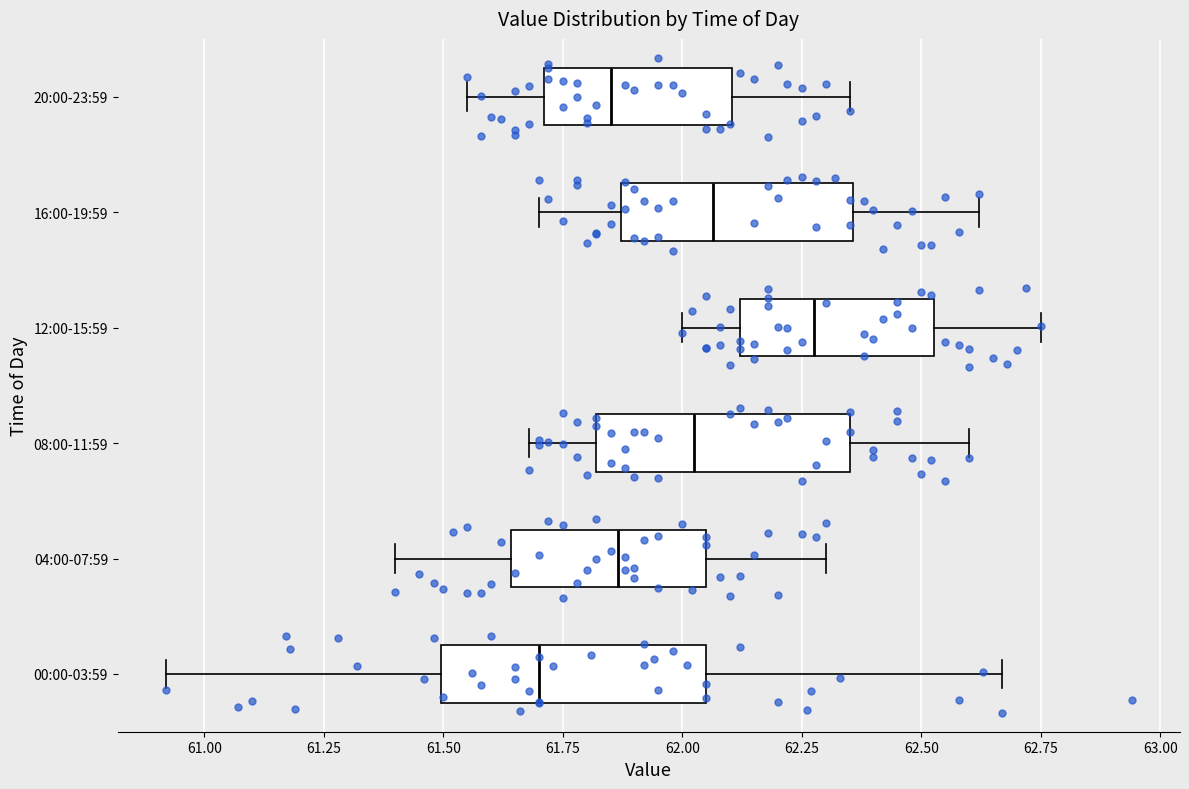

Reading bottom to top, transcribe this box plot: for each box, give where its median line is, the range the box spans, and where its two whiskers end, as read against the x-axis. The values are not printed on the chart, so give them approximately, as read against the axis.

00:00-03:59: median 61.70, box 61.50 to 62.05, whiskers 60.90 to 62.65
04:00-07:59: median 61.85, box 61.65 to 62.05, whiskers 61.40 to 62.30
08:00-11:59: median 62.05, box 61.80 to 62.35, whiskers 61.70 to 62.60
12:00-15:59: median 62.30, box 62.10 to 62.55, whiskers 62.00 to 62.75
16:00-19:59: median 62.05, box 61.85 to 62.35, whiskers 61.70 to 62.60
20:00-23:59: median 61.85, box 61.70 to 62.10, whiskers 61.55 to 62.35